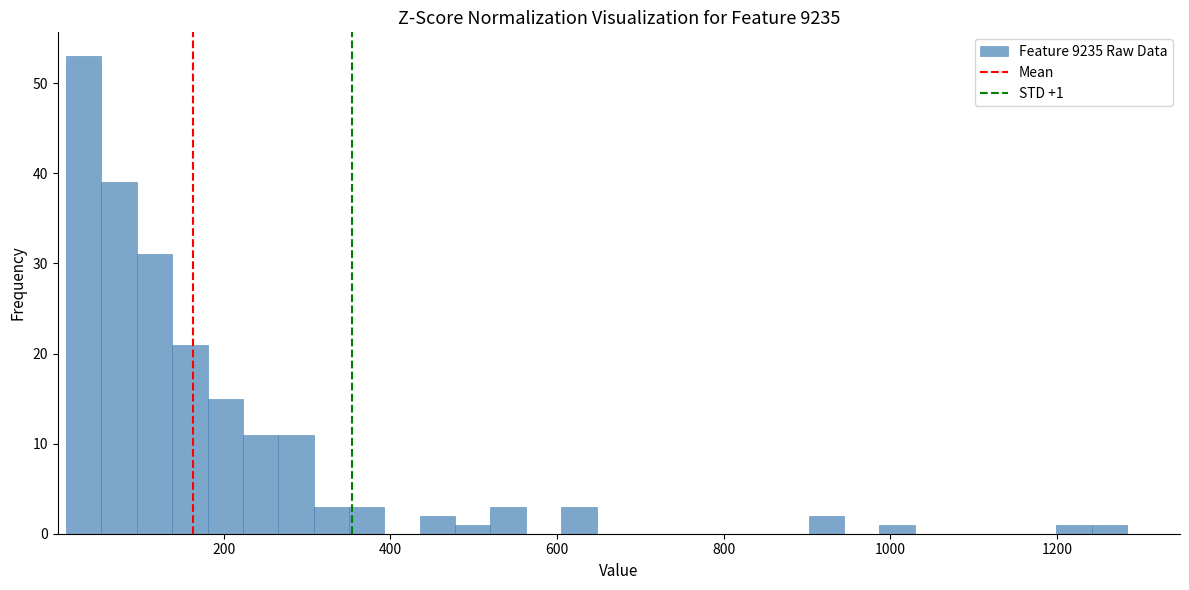

Read against the x-axis, roughly where is the centre of the tallest bar?

40